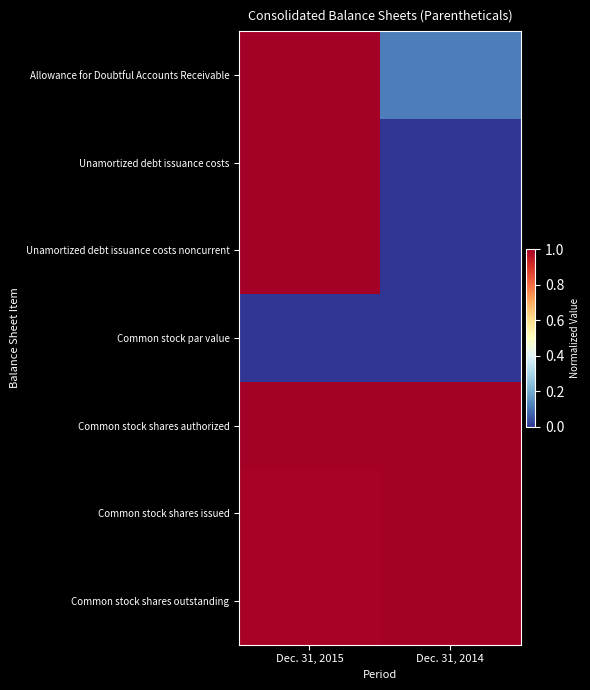

Count the number of categories in the chart.

2